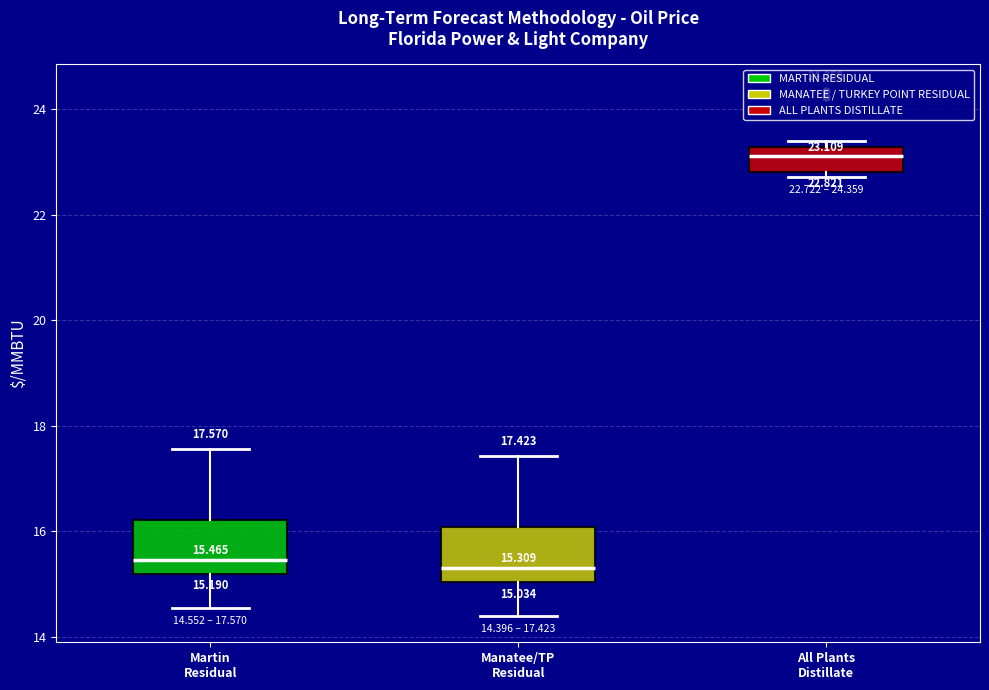

Which box's median line is the highest?

All Plants Distillate